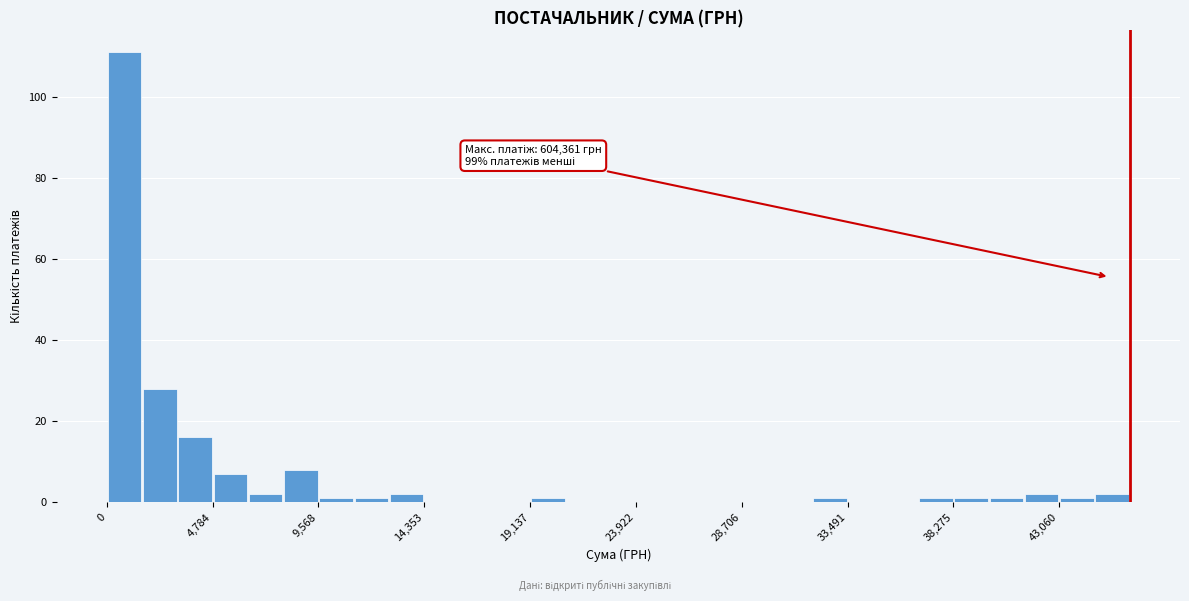

Read against the x-axis, roughly where is the centre of the tallest bar?

1000